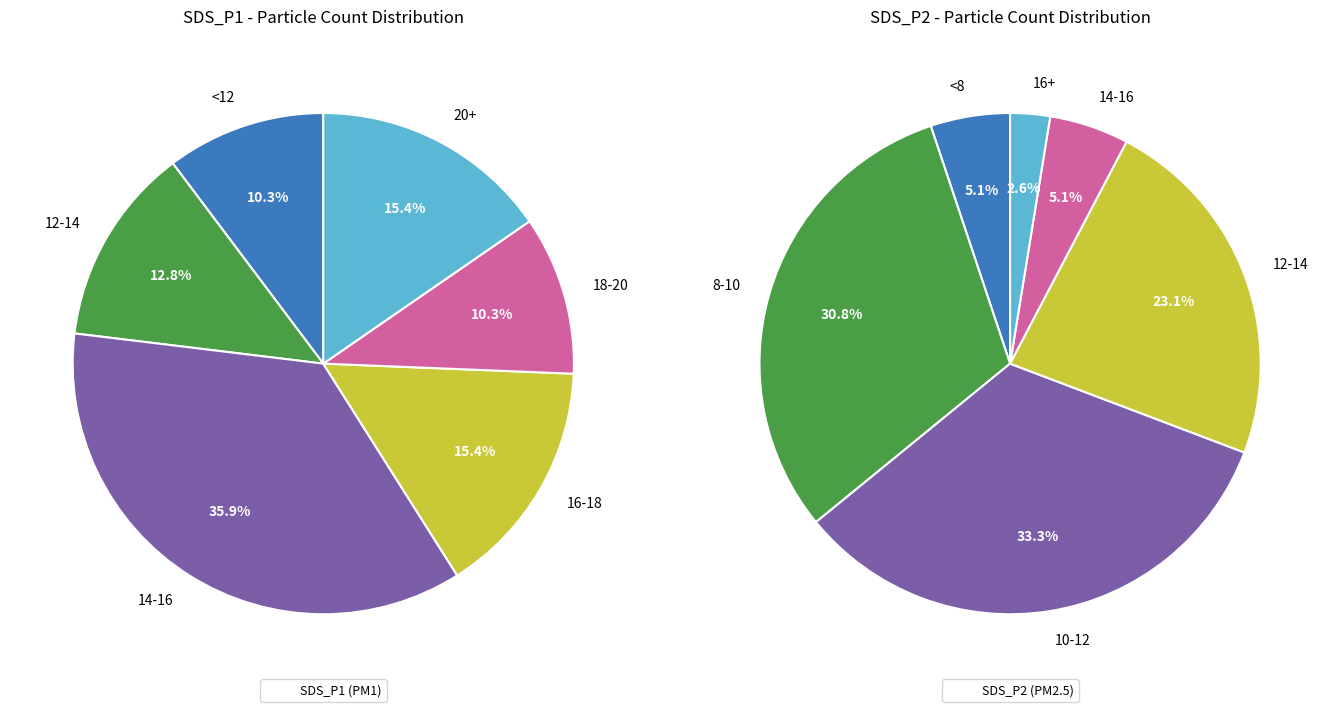

Rank the series by their average value, from lowest to highest.

SDS_P2 (PM2.5), SDS_P1 (PM1)